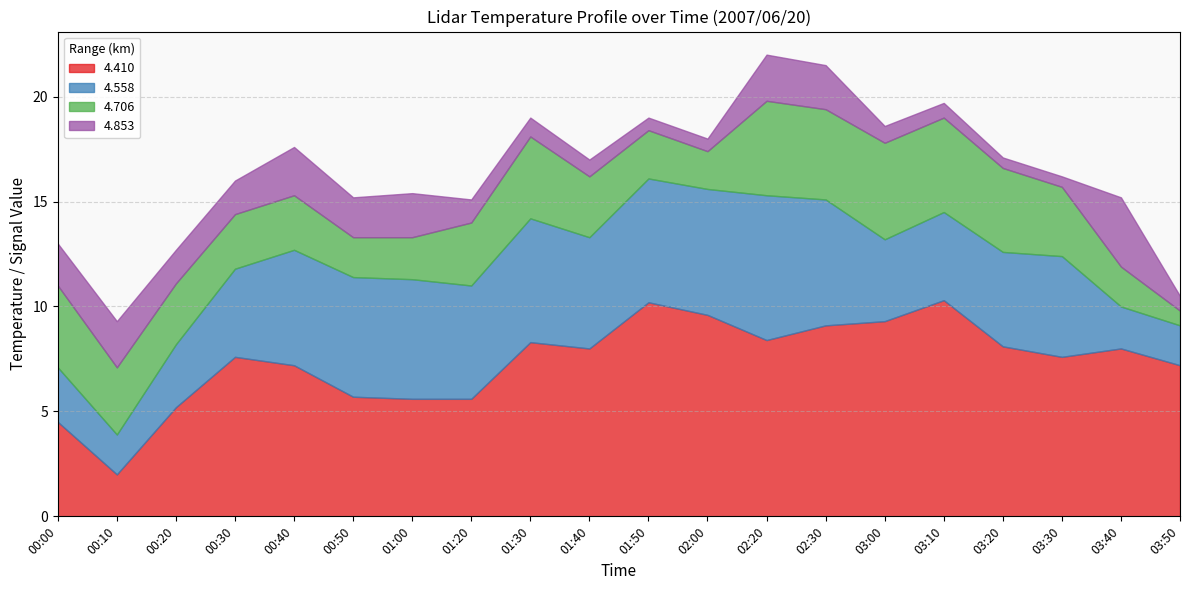

What position from the right is 00:20?

18